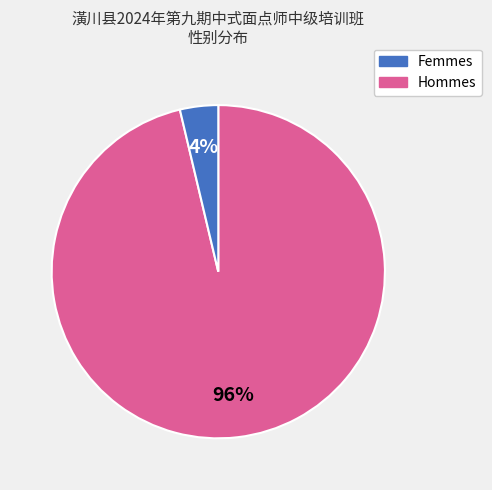

Is there a majority slice in this chart?

Yes